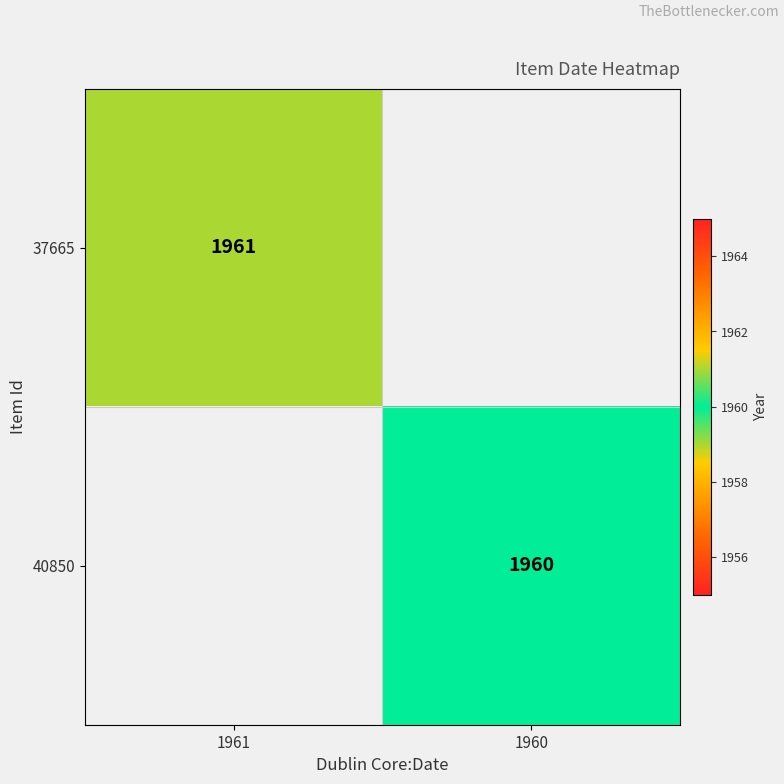

The value of 37665 at 1961 is 1961. True or false?

True